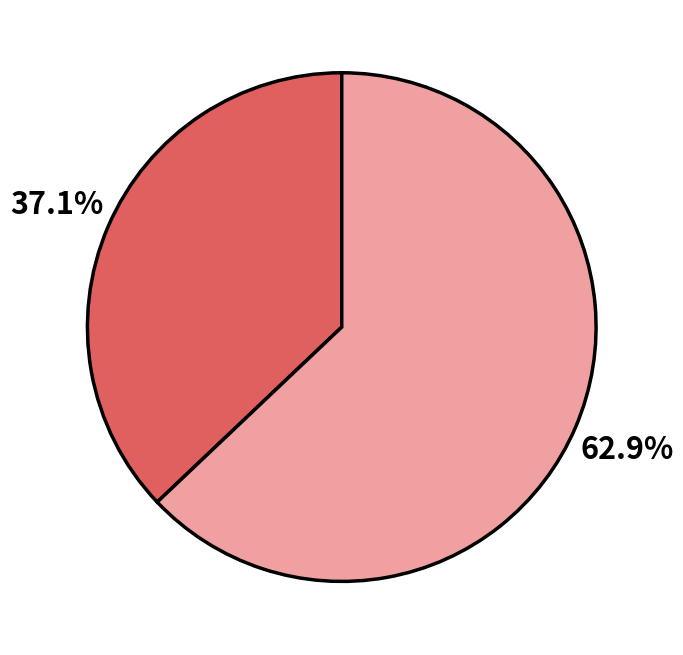

Is there any slice that represents more than half of the pie?

Yes